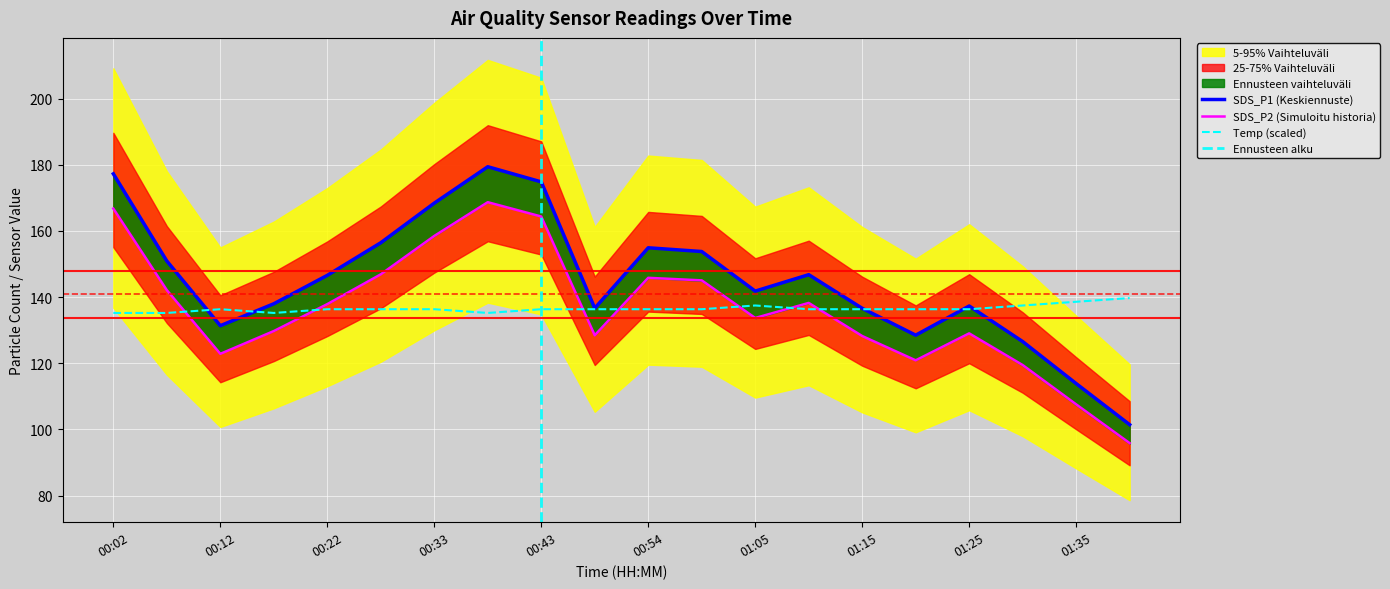

Which has a higher value, 00:02 or 01:00?

00:02